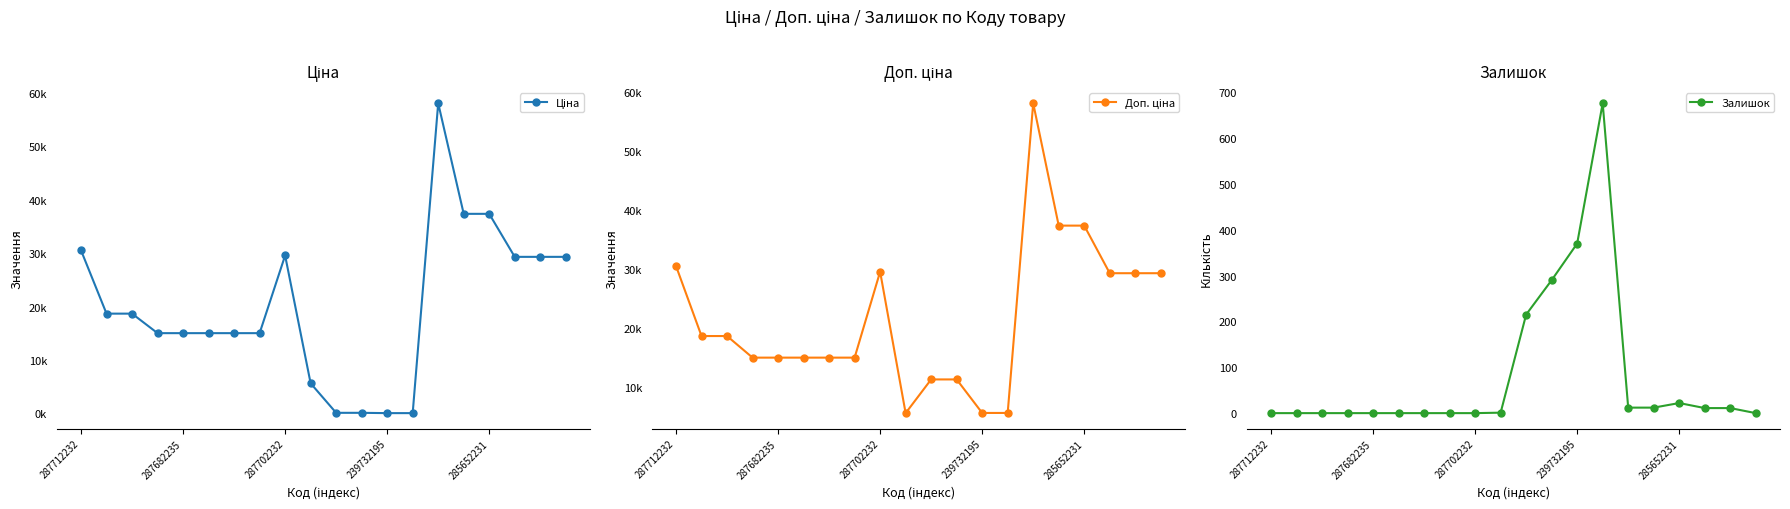

How many lines are shown in the chart?

3